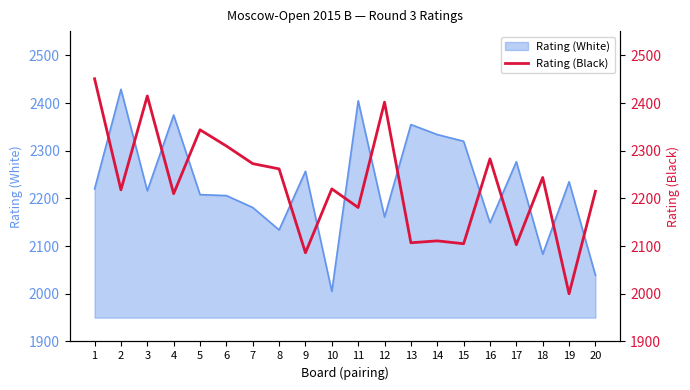

What is the highest value of the Rating (White) series?

2429